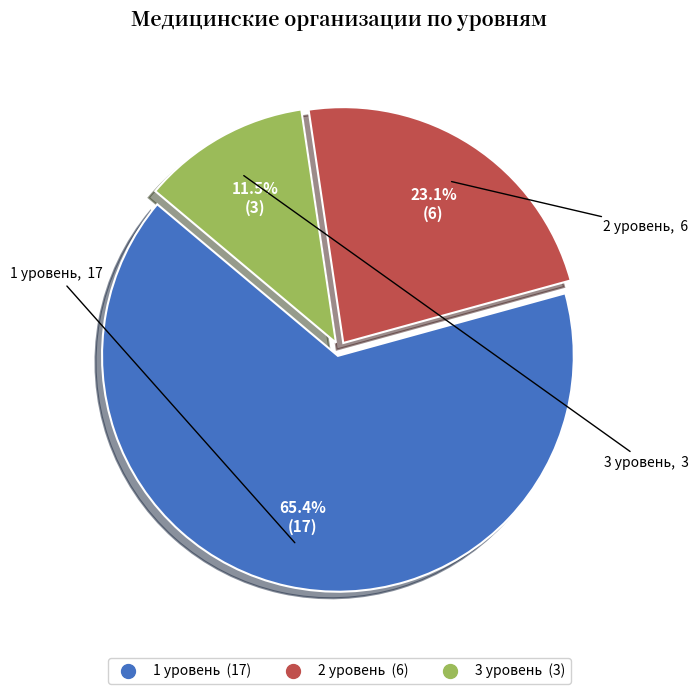

Is it true that 1 уровень is 59% of the pie?

False